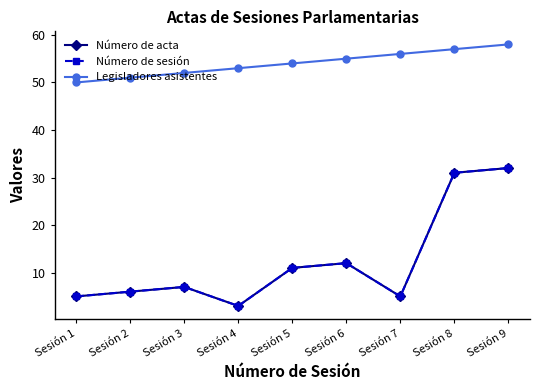

Does the chart have visible grid lines?

No